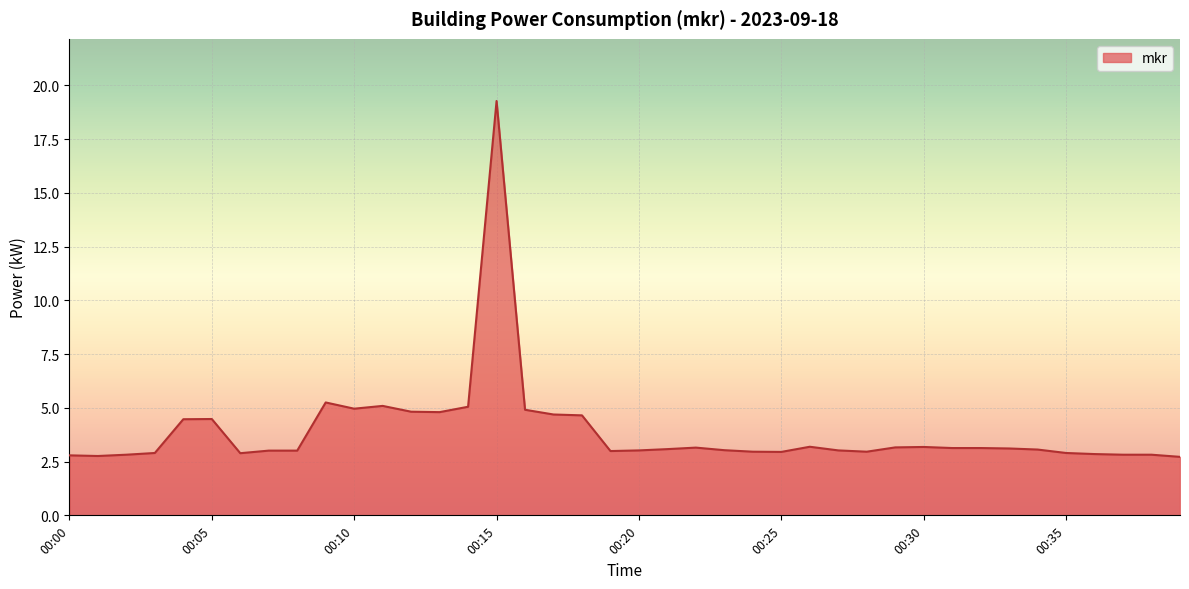

True or false: there are more than 2 points higher than both neighbors.

True